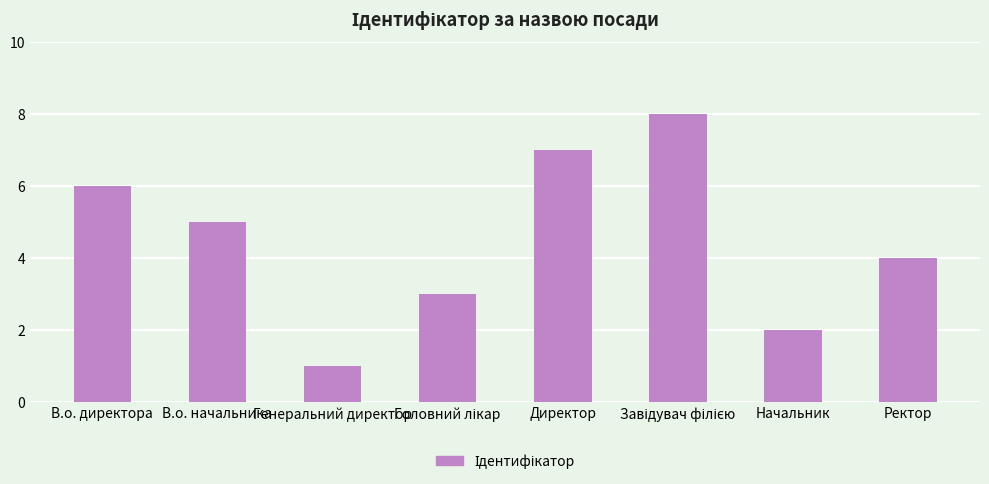

Which has a higher value, Генеральний директор or В.о. директора?

В.о. директора